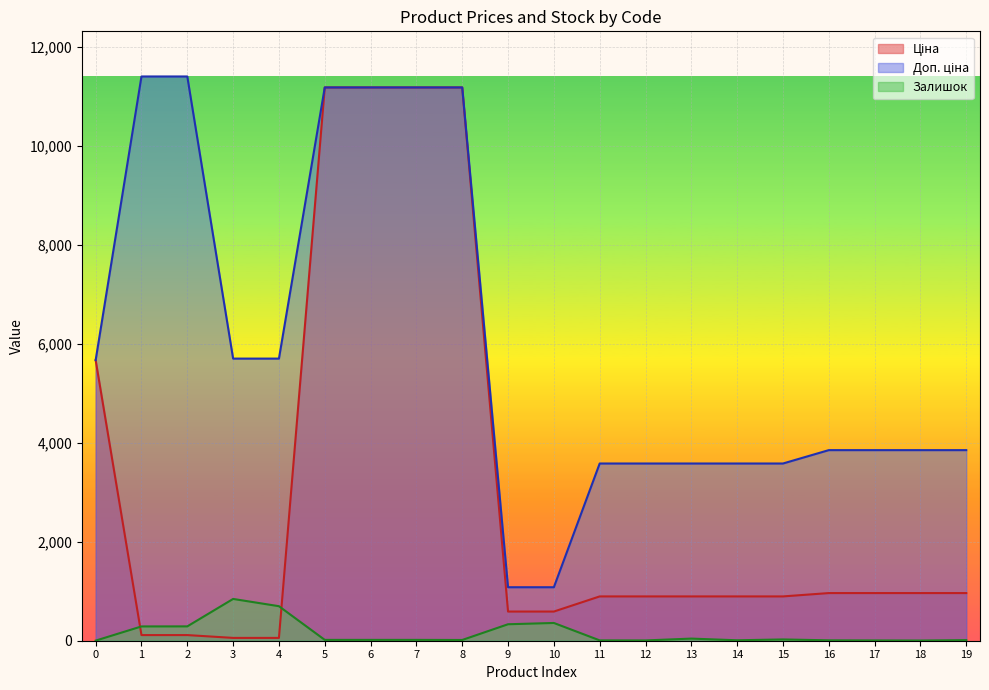

Does the chart display data point markers on the line(s)?

No